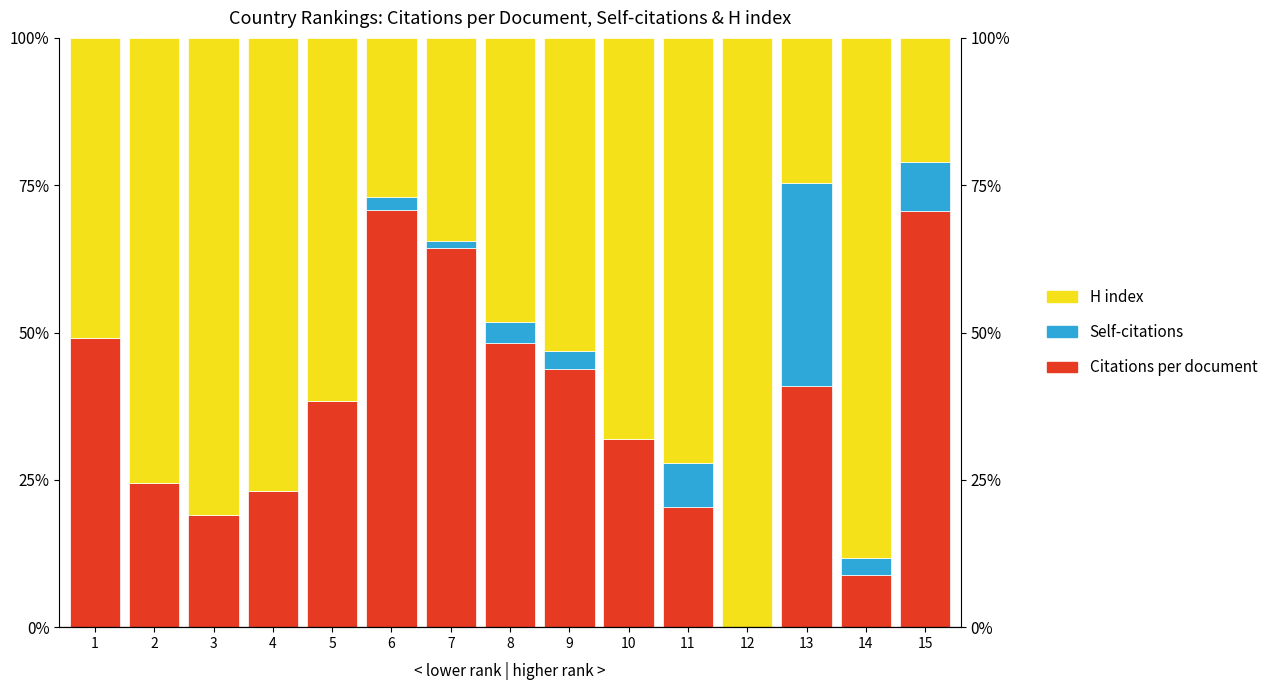

Reading left to right, list all the values displayed in this chart.

Citations per document: 0.5	0.2	0.2	0.2	0.4	0.7	0.6	0.5	0.4	0.3	0.2	0.0	0.4	0.1	0.7
Self-citations: 0.0	0.0	0.0	0.0	0.0	0.0	0.0	0.0	0.0	0.0	0.1	0.0	0.3	0.0	0.1
H index: 0.5	0.8	0.8	0.8	0.6	0.3	0.3	0.5	0.5	0.7	0.7	1.0	0.2	0.9	0.2